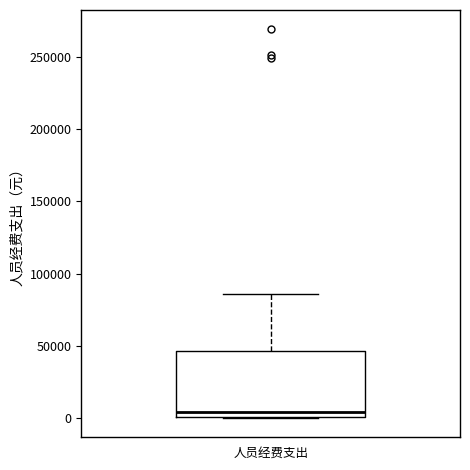

Where is the lower edge of the box for 人员经费支出 on the y-axis? The values are not printed on the chart, so give them approximately, as read against the axis.

0